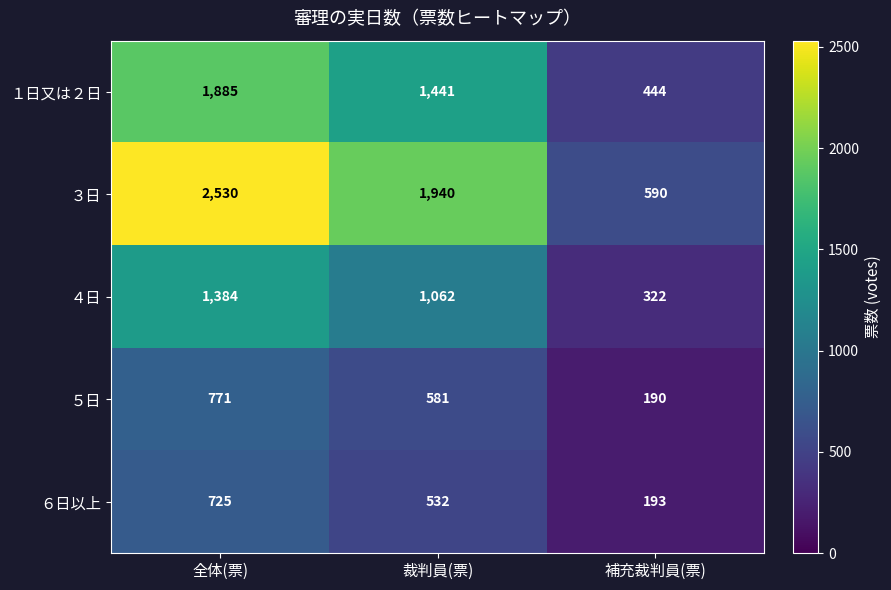

The value of ３日 at 全体(票) is 844. True or false?

False